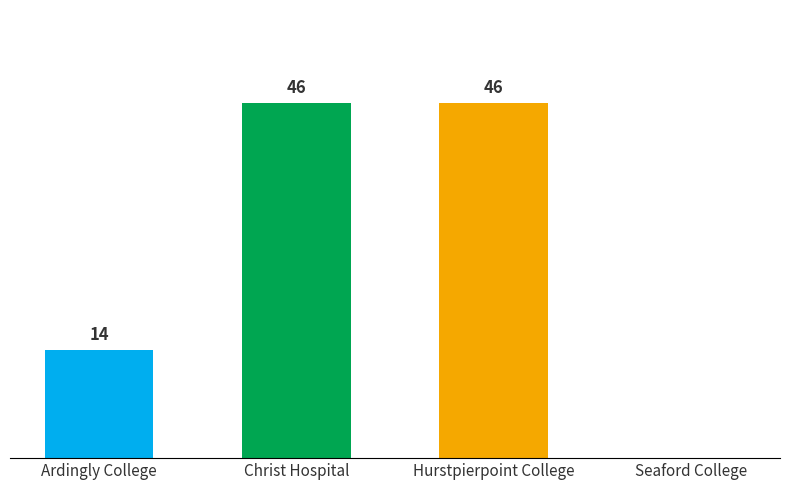

Between Hurstpierpoint College and Ardingly College, which is larger?

Hurstpierpoint College